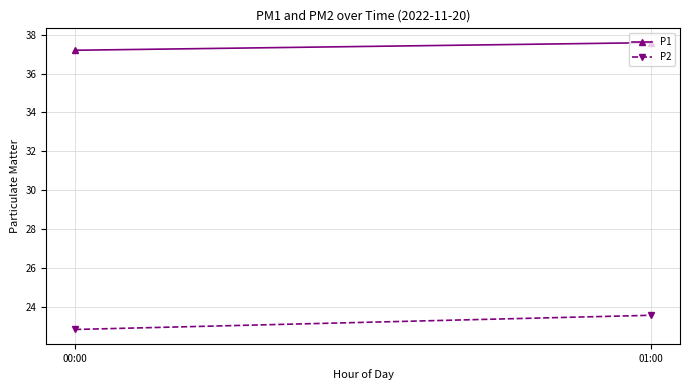

The P1 series shows 37.2 at 00:00. True or false?

True